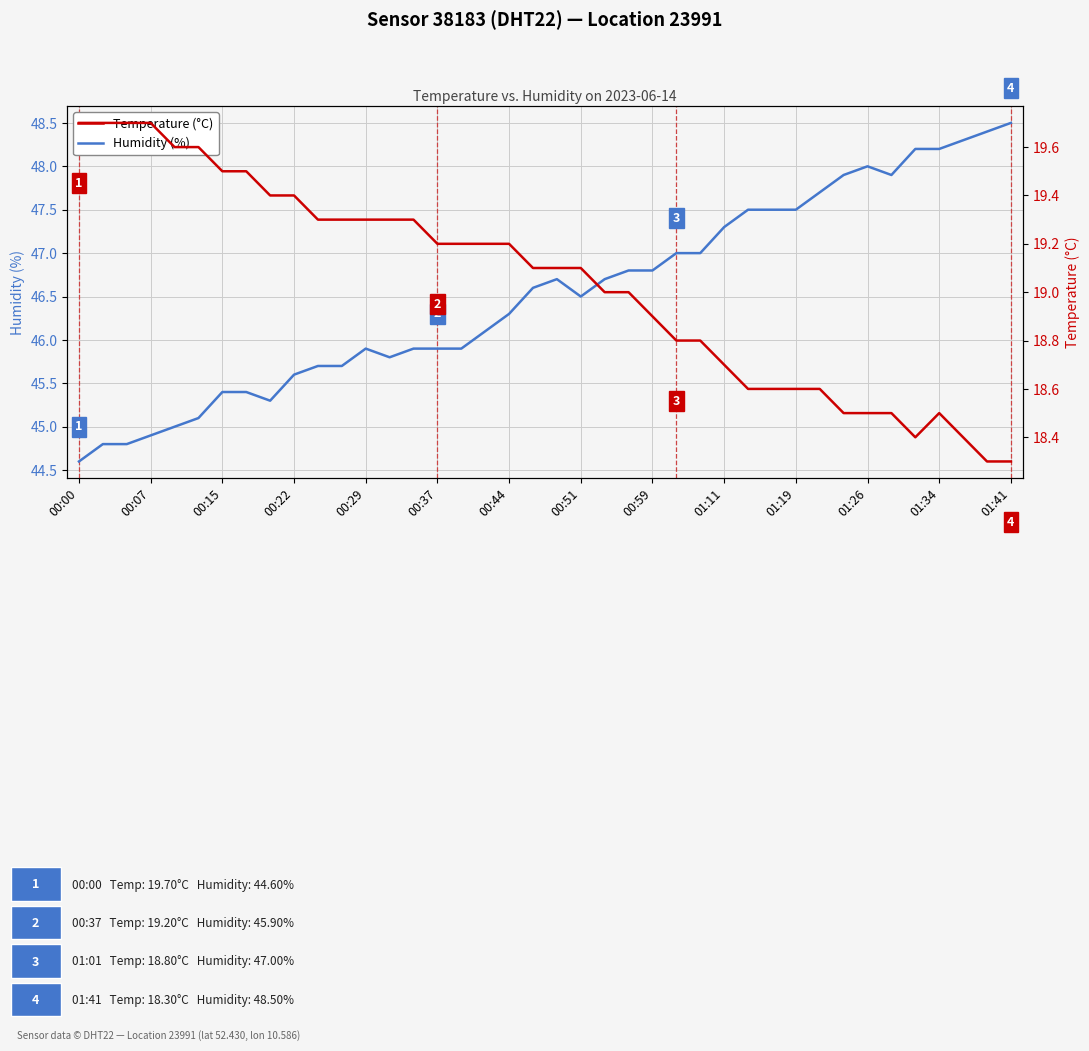

The value of Humidity (%) at 00:29 is 22.7. True or false?

False